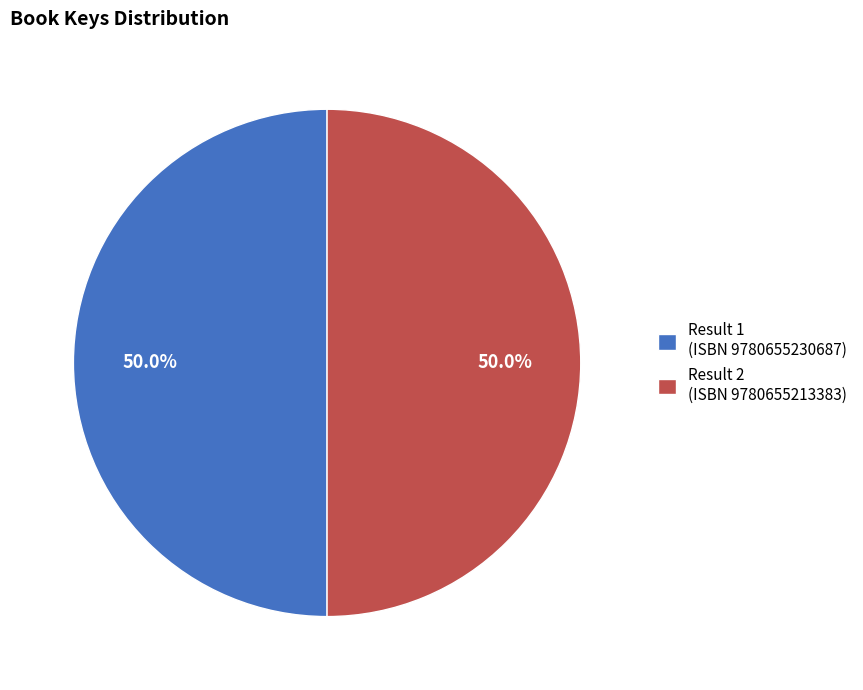

Do Result 1 (ISBN 9780655230687) and Result 2 (ISBN 9780655213383) together represent more than half of the pie?

Yes